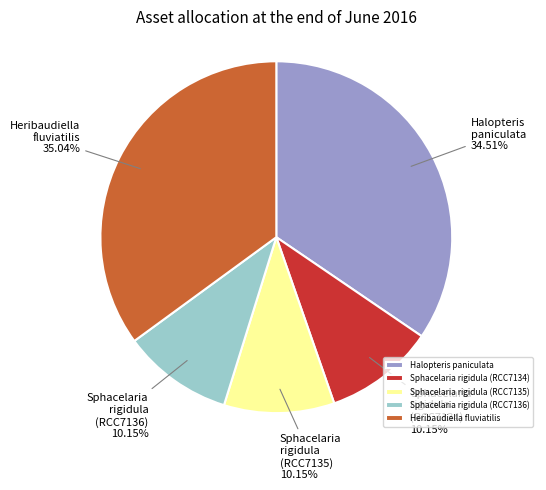

To the nearest percent, what is the average slice percentage?

20%